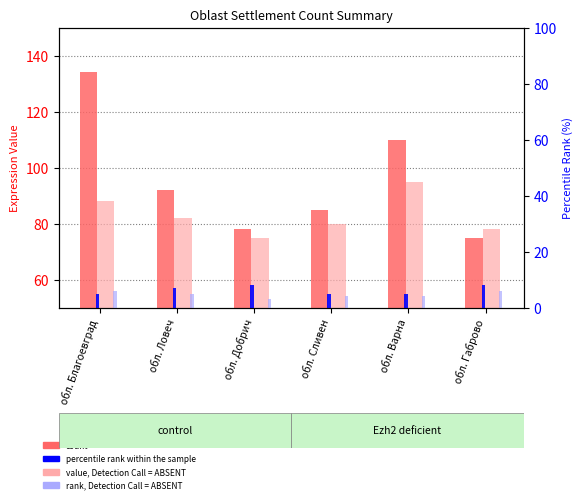

What are all the series names shown in the legend?

count, value, Detection Call = ABSENT, percentile rank within the sample, rank, Detection Call = ABSENT